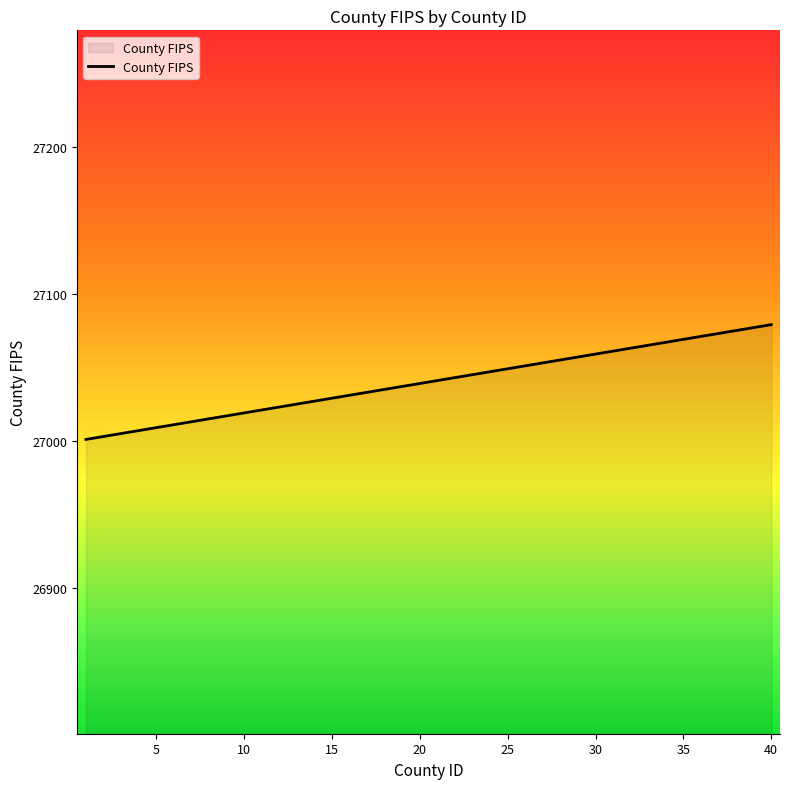

What is the difference between the maximum and minimum values?

78